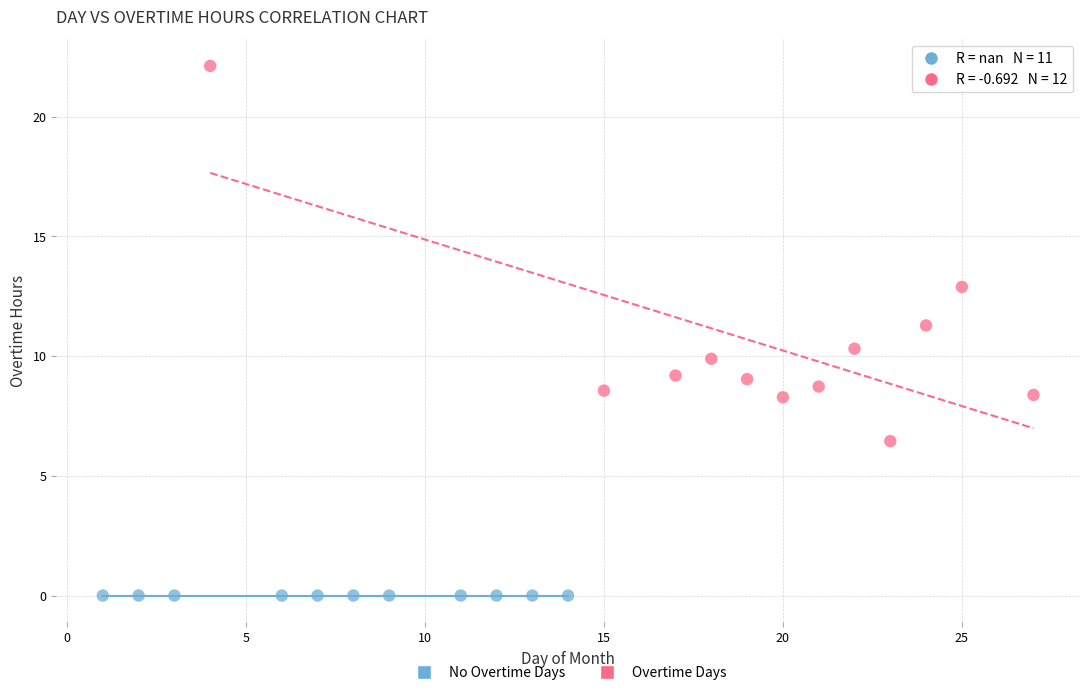

Which series reaches the minimum Y coordinate?

No Overtime Days